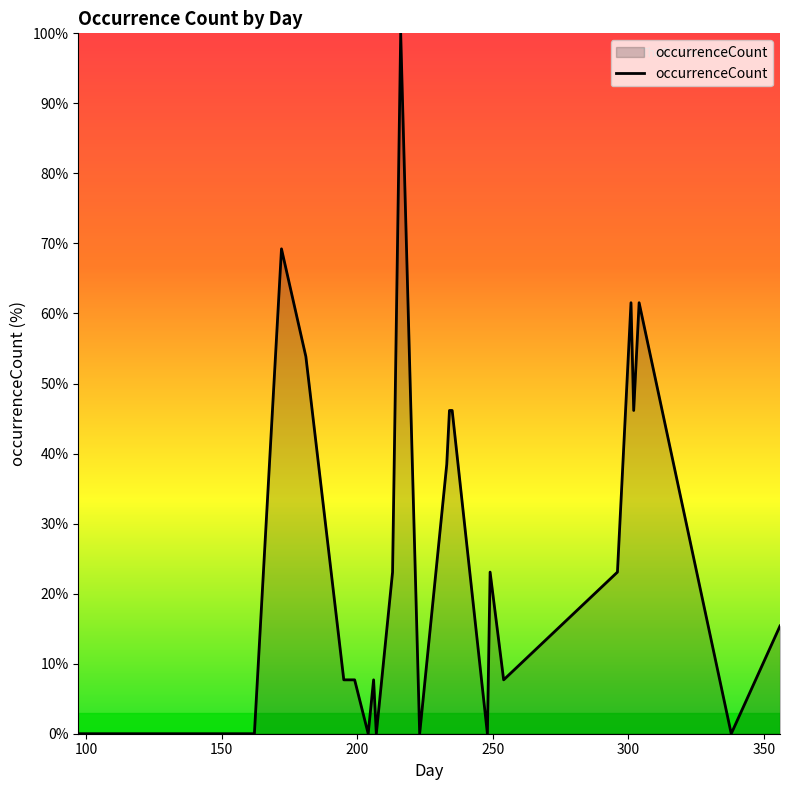

What is the difference between the maximum and minimum values?

100.0